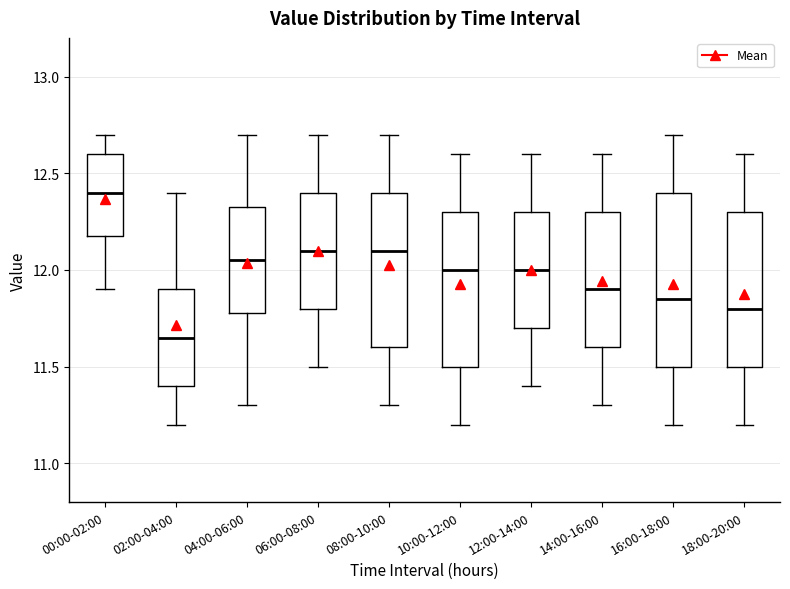

Reading left to right, transcribe this box plot: for each box, give where its median line is, the range the box spans, and where its two whiskers end, as read against the y-axis. The values are not printed on the chart, so give them approximately, as read against the axis.

00:00-02:00: median 12.40, box 12.20 to 12.60, whiskers 11.90 to 12.70
02:00-04:00: median 11.65, box 11.40 to 11.90, whiskers 11.20 to 12.40
04:00-06:00: median 12.05, box 11.80 to 12.35, whiskers 11.30 to 12.70
06:00-08:00: median 12.10, box 11.80 to 12.40, whiskers 11.50 to 12.70
08:00-10:00: median 12.10, box 11.60 to 12.40, whiskers 11.30 to 12.70
10:00-12:00: median 12.00, box 11.50 to 12.30, whiskers 11.20 to 12.60
12:00-14:00: median 12.00, box 11.70 to 12.30, whiskers 11.40 to 12.60
14:00-16:00: median 11.90, box 11.60 to 12.30, whiskers 11.30 to 12.60
16:00-18:00: median 11.85, box 11.50 to 12.40, whiskers 11.20 to 12.70
18:00-20:00: median 11.80, box 11.50 to 12.30, whiskers 11.20 to 12.60